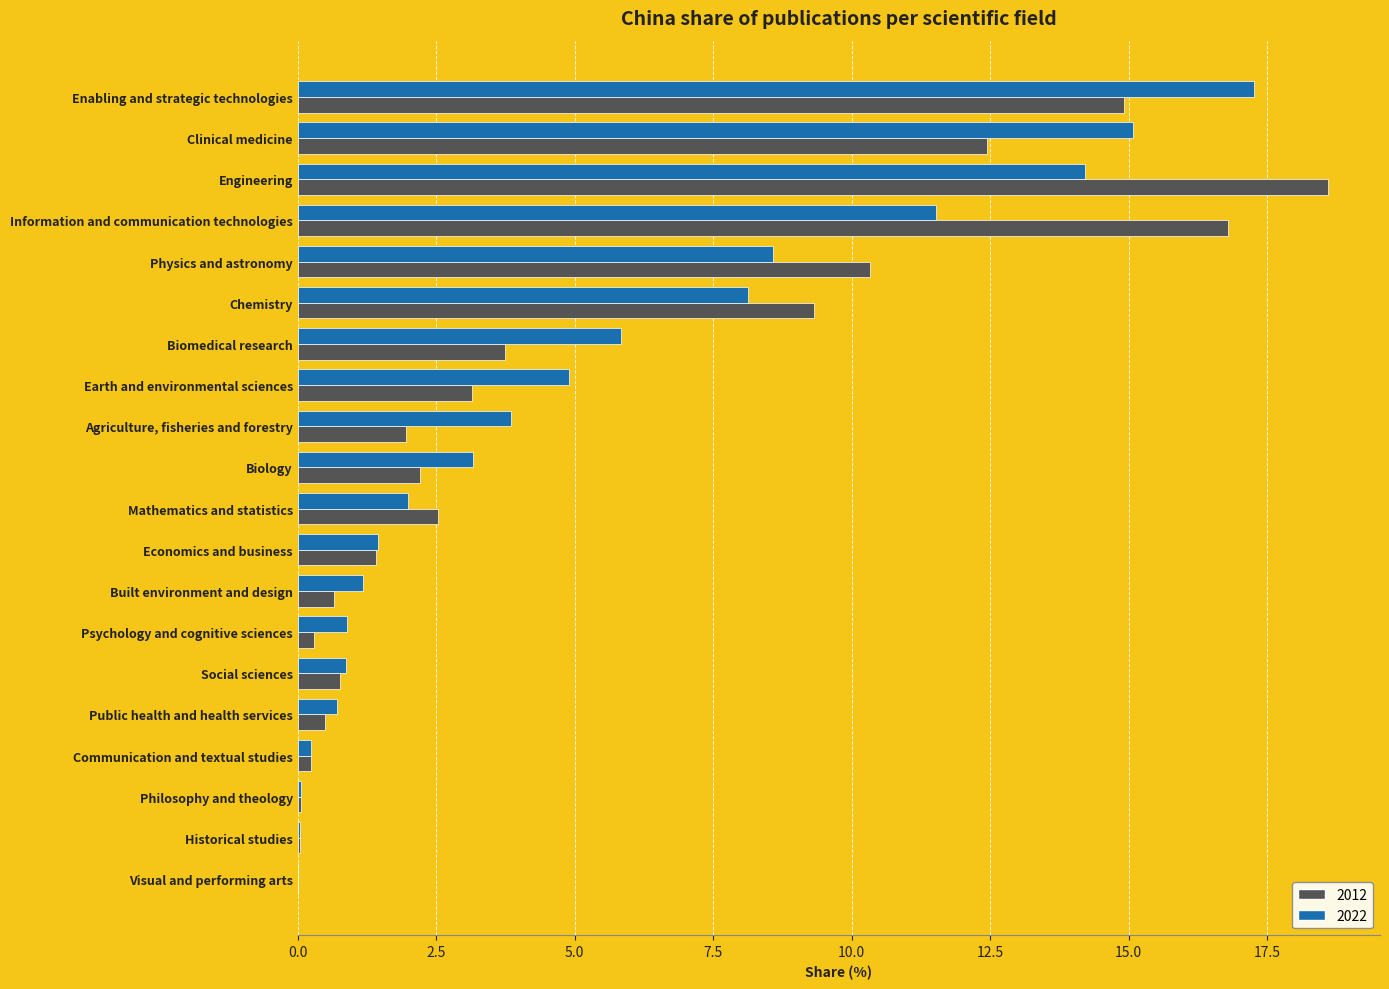

At which category does the chart reach its peak across all series?

Engineering